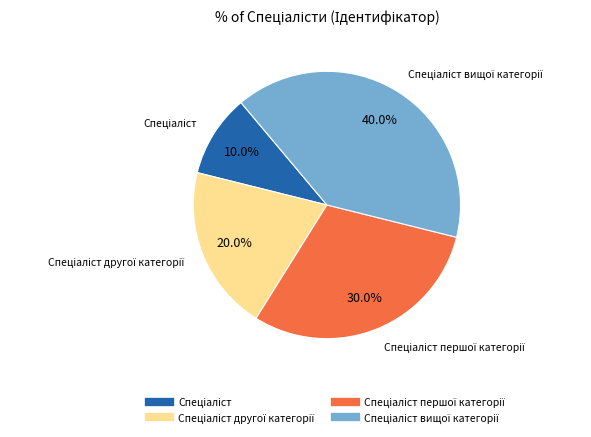

How many segments does this pie chart have?

4